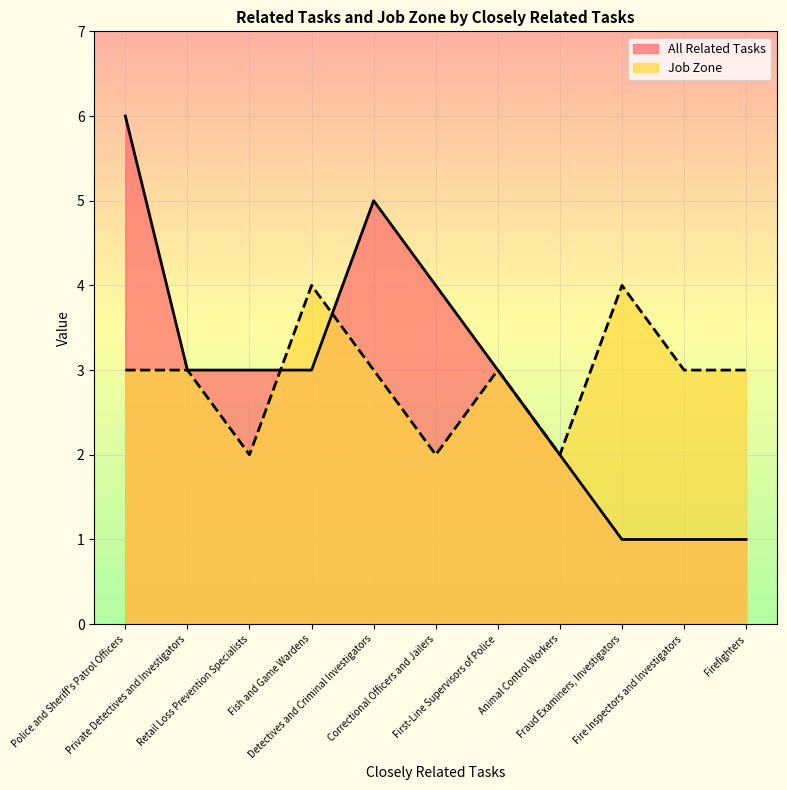

Does the chart display data point markers on the line(s)?

No